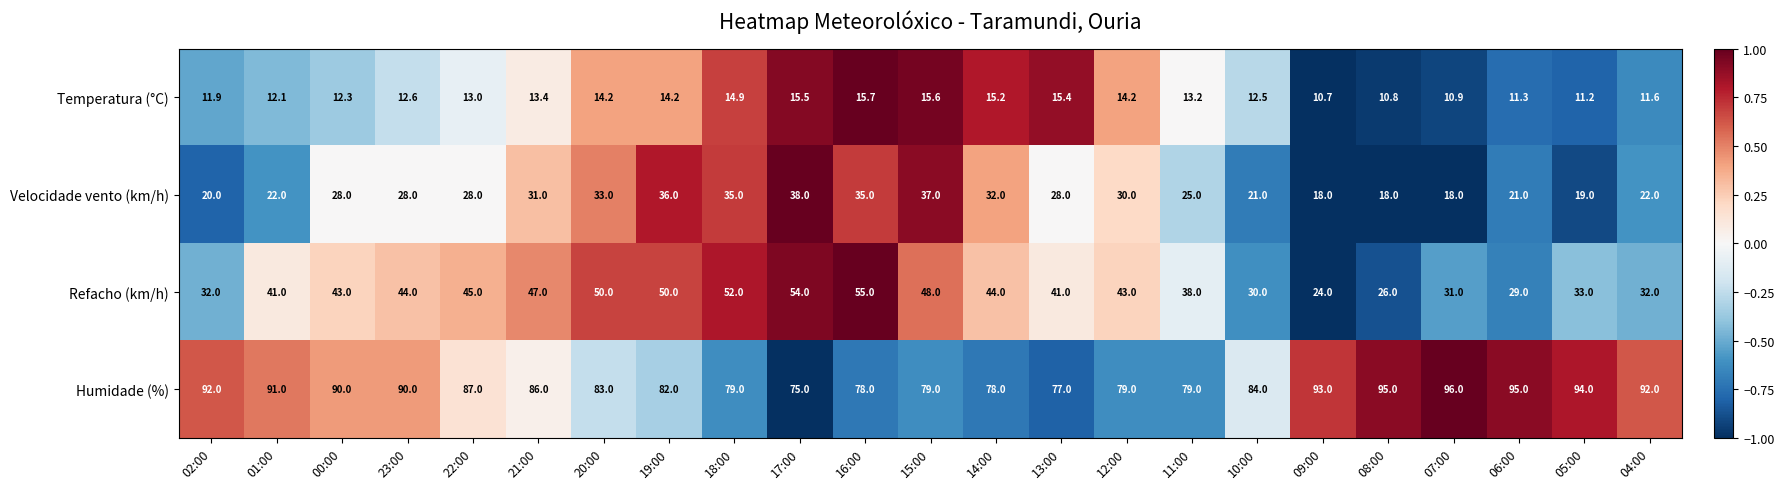

How many data points in Temperatura (°C) are less than 13?

11